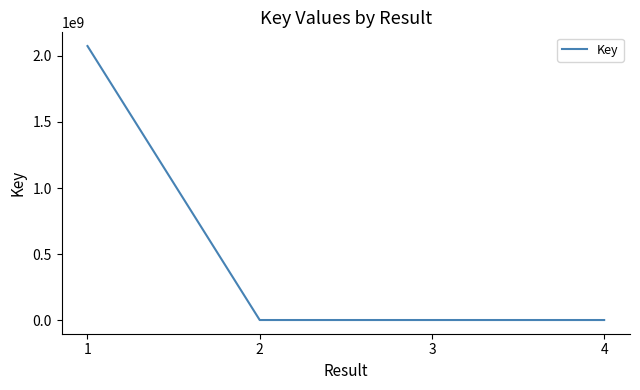

What is the sum of all values?

2078430117